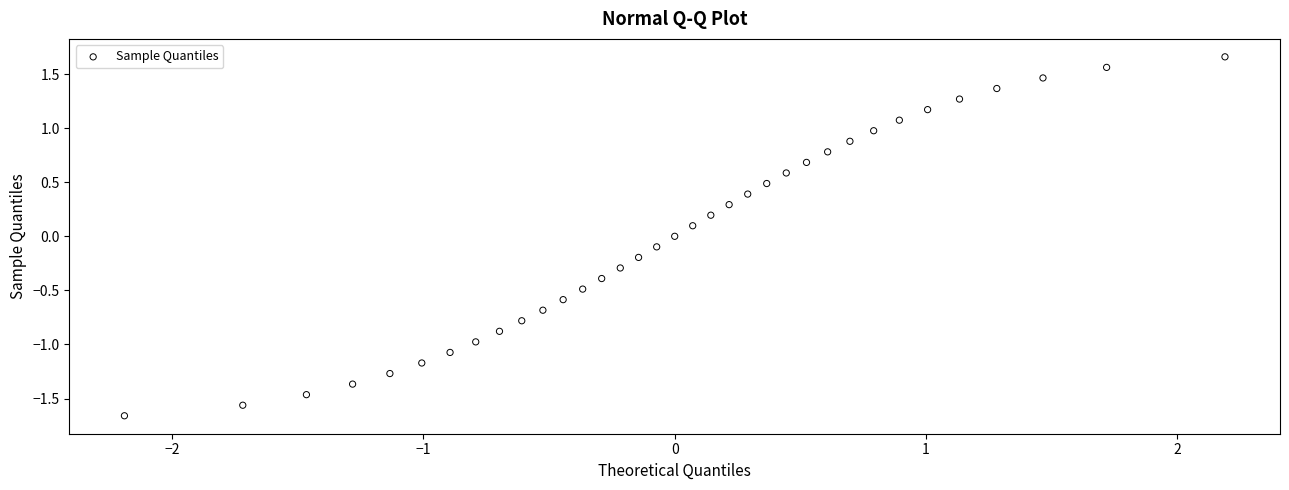

What is the range of X values (max minus min)?

4.4